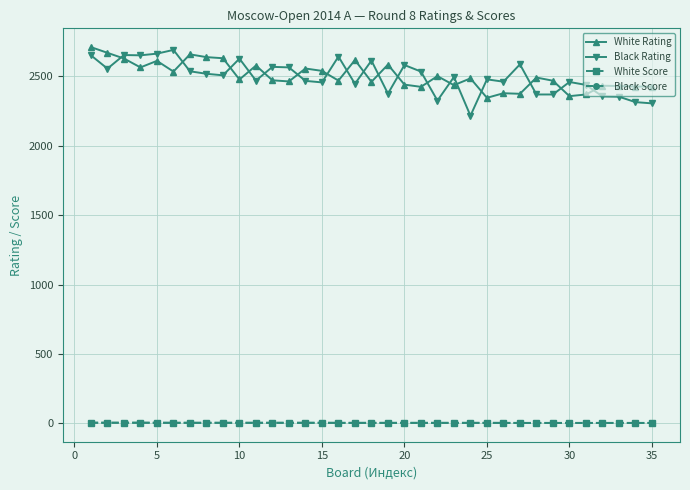

How many categories are shown in the chart?

35